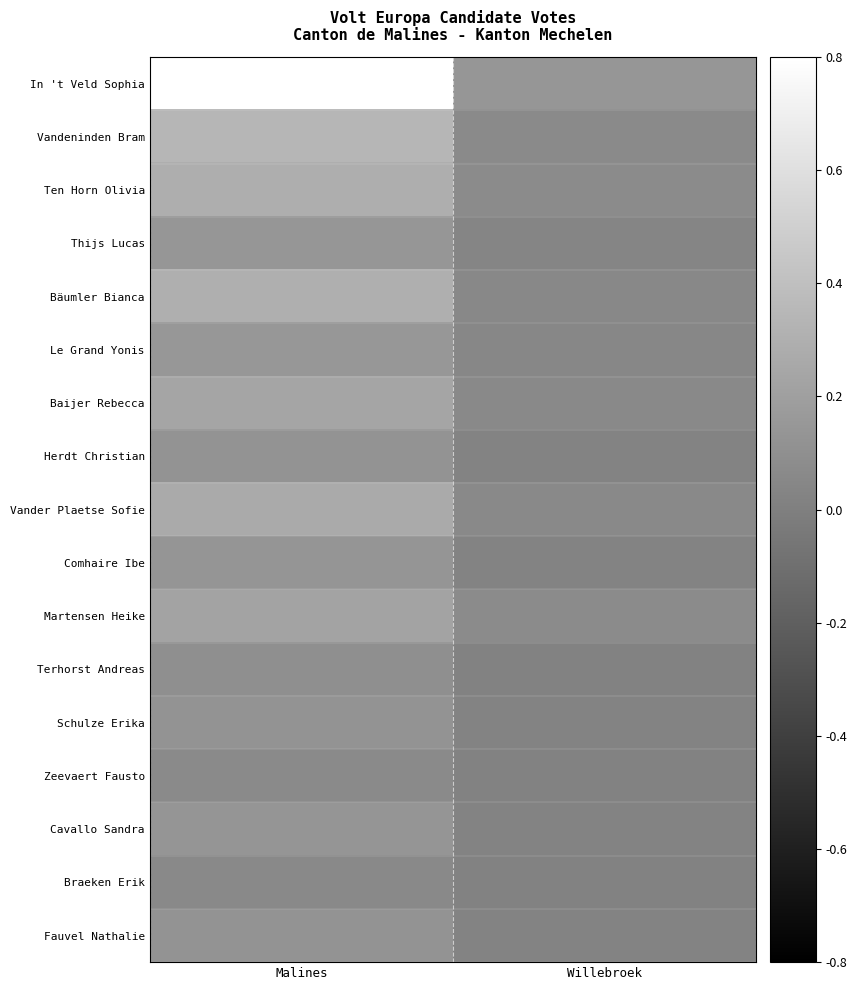

At which category is the sum across all series the highest?

Malines